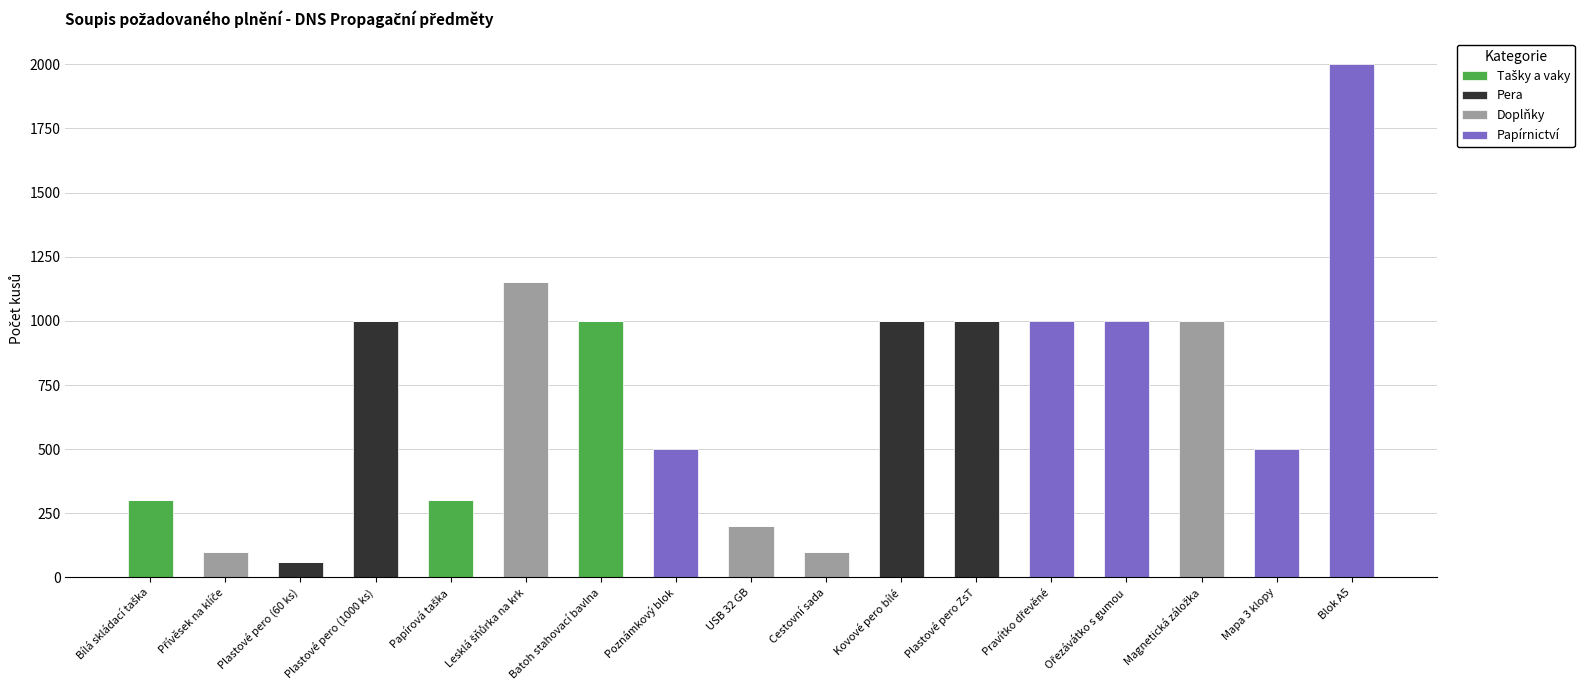

At which category is the sum across all series the highest?

Blok A5